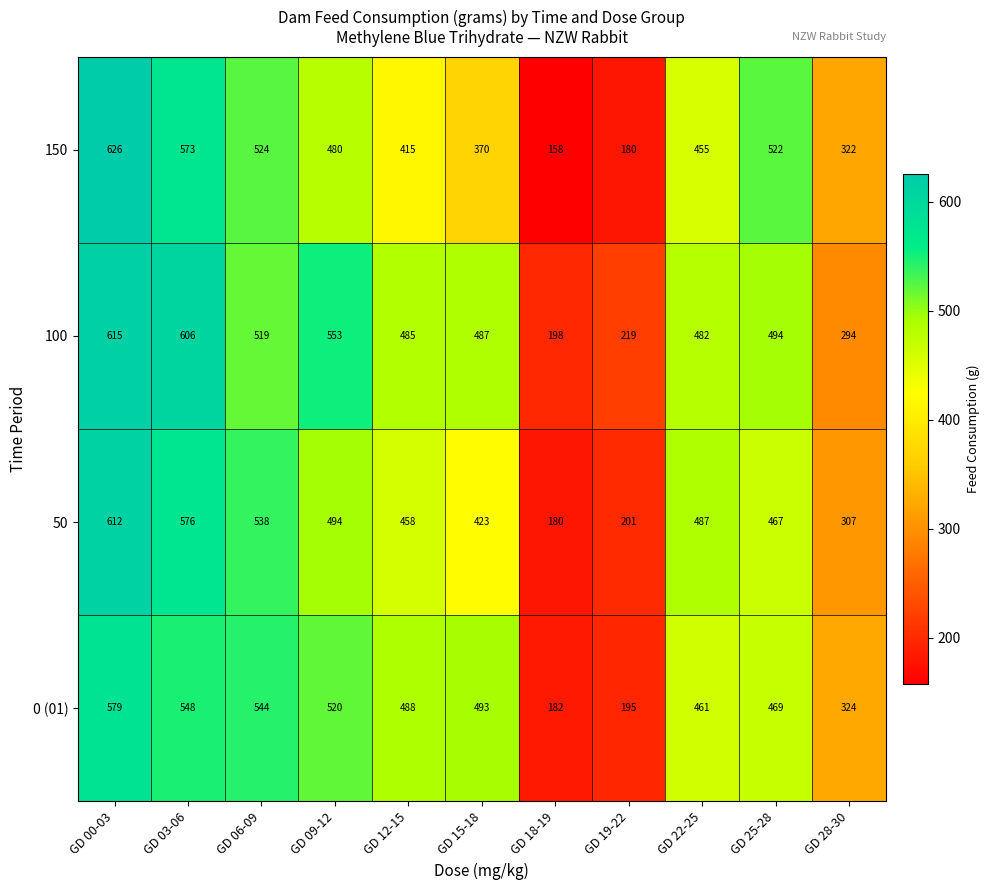

What is the sum of the 50 values at GD 28-30 and GD 00-03?

919